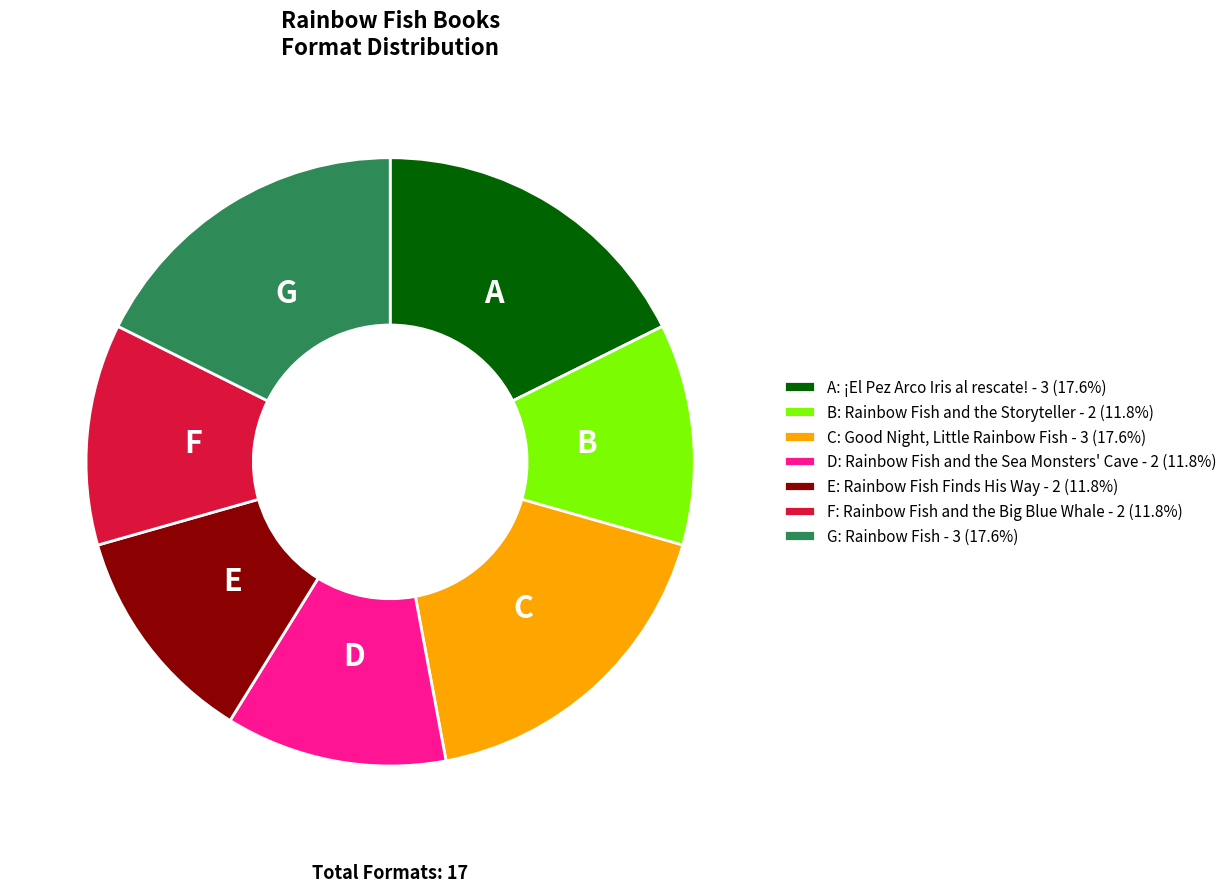

Combined, do B: Rainbow Fish and the Storyteller - 2 (11.8%) and F: Rainbow Fish and the Big Blue Whale - 2 (11.8%) account for over 50%?

No